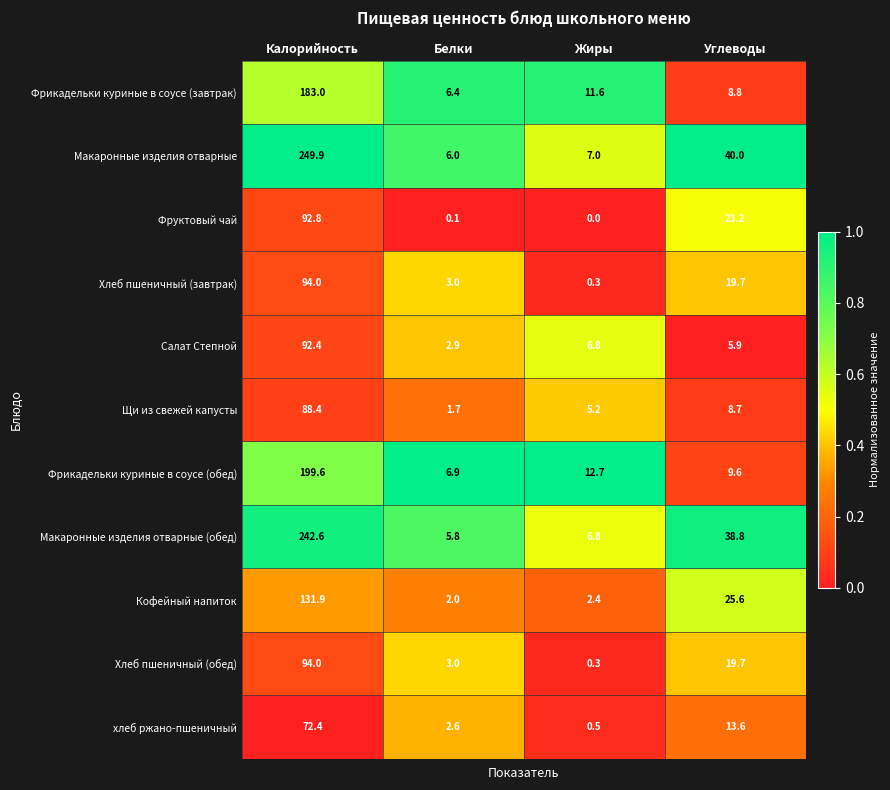

What is the average value of the Макаронные изделия отварные series?

75.7